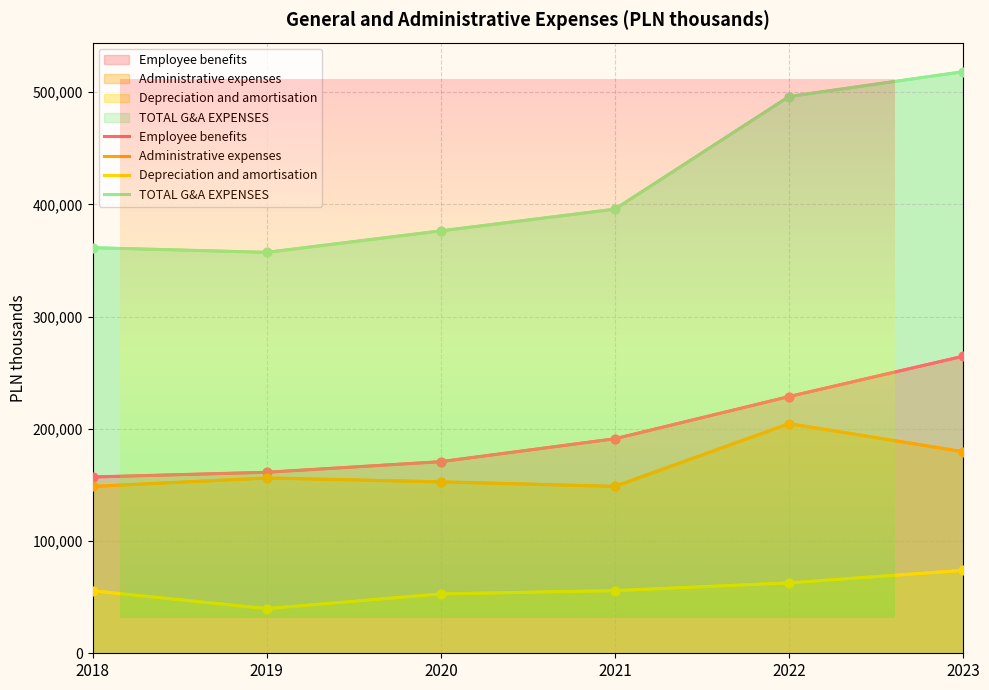

Which series reaches the minimum Y coordinate?

Depreciation and amortisation